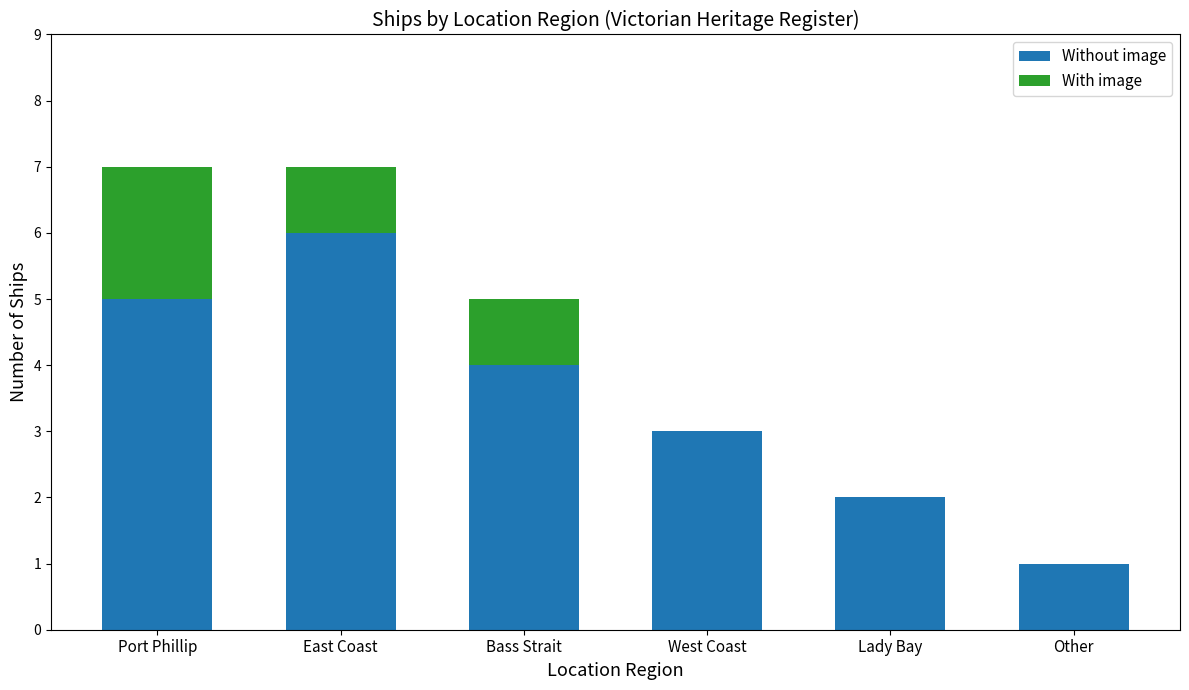

The Without image series shows 8 at Port Phillip. True or false?

False